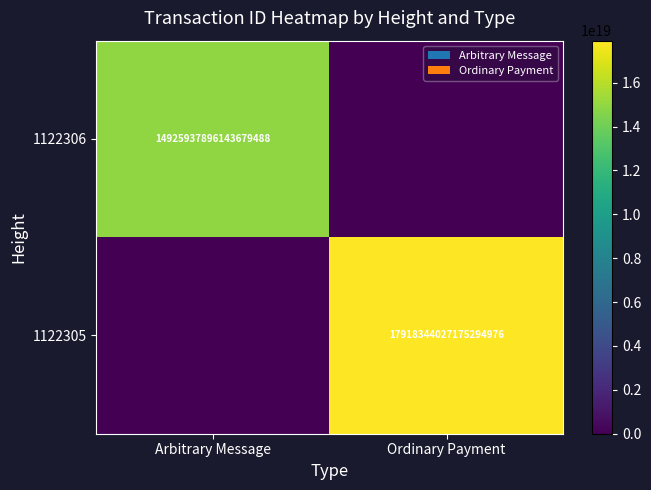

Between Arbitrary Message and Ordinary Payment, which is larger?

Arbitrary Message